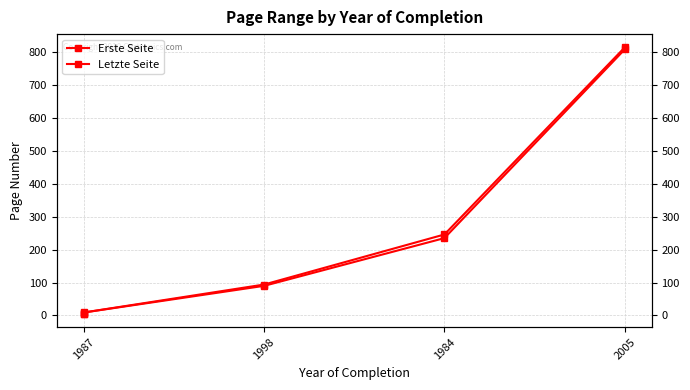

Between 1998 and 1984, which is larger?

1984